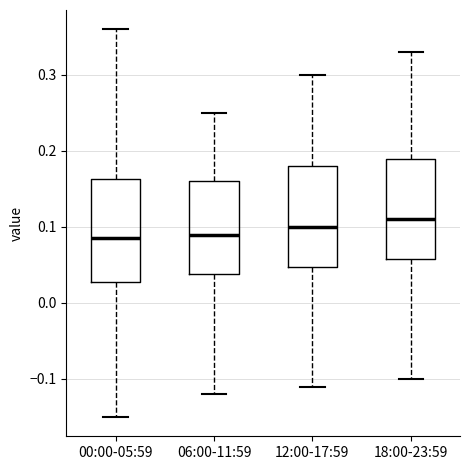

Reading left to right, transcribe this box plot: for each box, give where its median line is, the range the box spans, and where its two whiskers end, as read against the y-axis. The values are not printed on the chart, so give them approximately, as read against the axis.

00:00-05:59: median 0.09, box 0.03 to 0.16, whiskers -0.15 to 0.36
06:00-11:59: median 0.09, box 0.04 to 0.16, whiskers -0.12 to 0.25
12:00-17:59: median 0.10, box 0.05 to 0.18, whiskers -0.11 to 0.30
18:00-23:59: median 0.11, box 0.06 to 0.19, whiskers -0.10 to 0.33